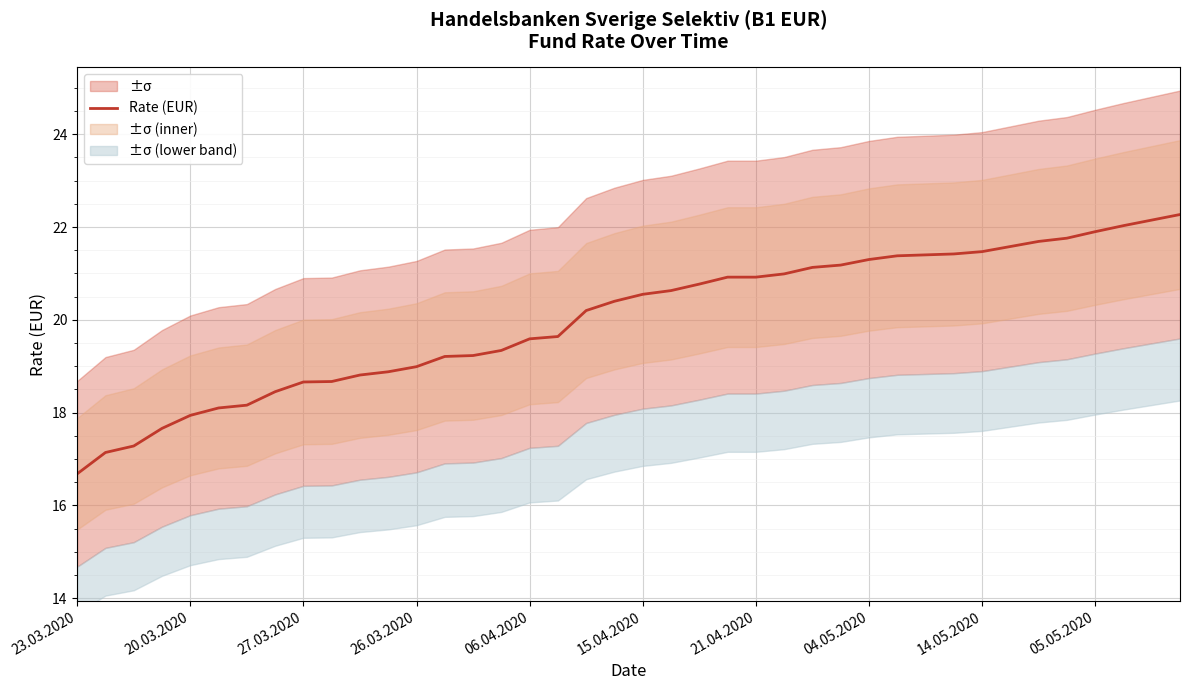

The Rate (EUR) series shows 13.0 at 15.04.2020. True or false?

False